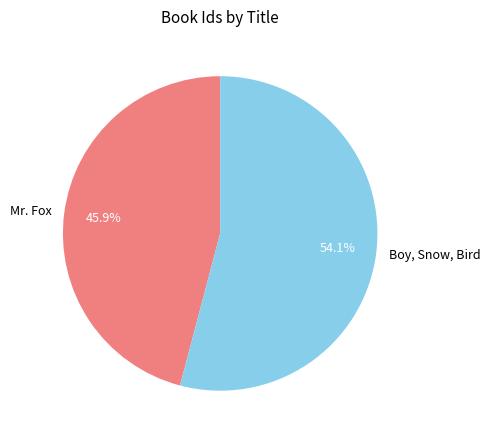

To the nearest percent, what is the difference between the largest and smallest slice percentages?

8%